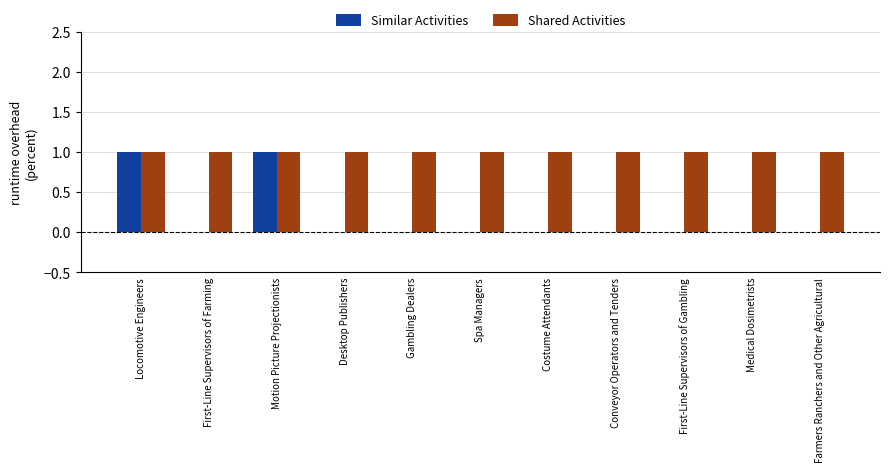

Which series changed the most between Locomotive Engineers and Spa Managers?

Similar Activities